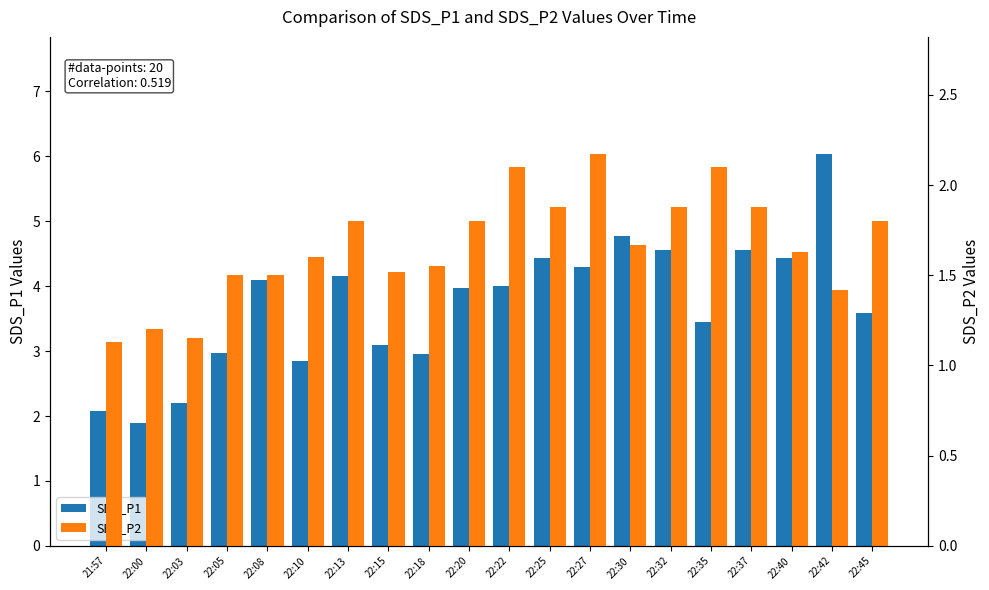

What is the label of the 9th bar from the right?

22:25